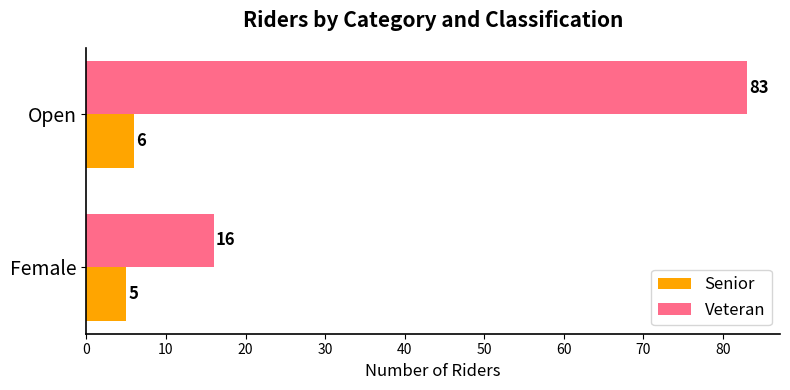

What is the highest value of the Senior series?

6